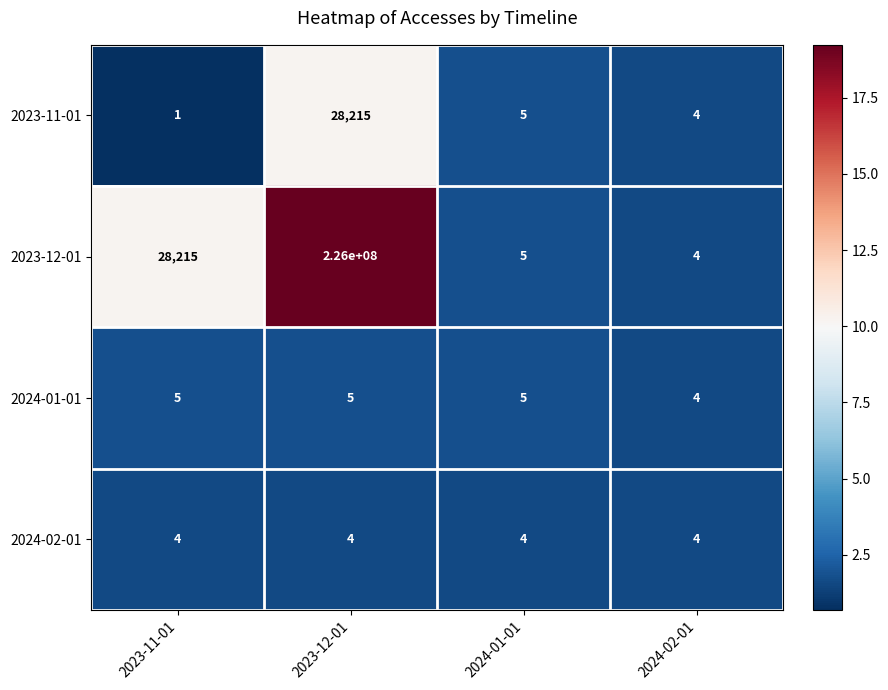

True or false: 2024-01-01 has a value of 5 at 2023-12-01.

True